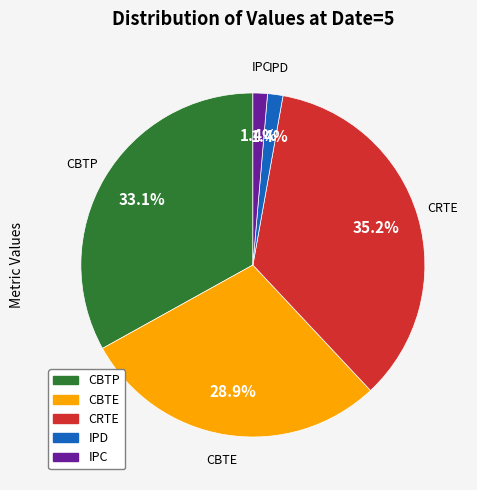

What portion of the pie excludes CRTE?

64.8%